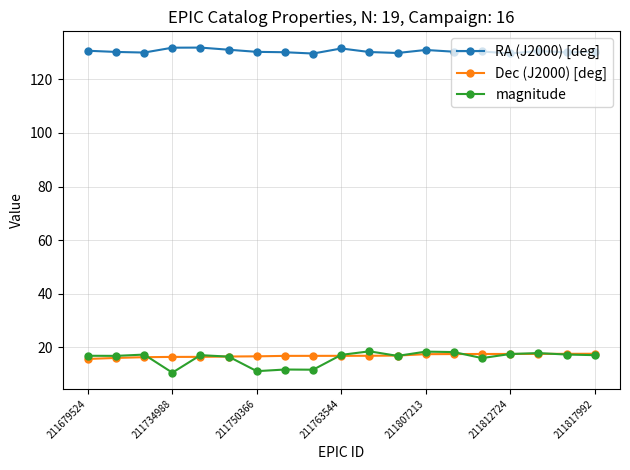

Does the chart have visible grid lines?

Yes